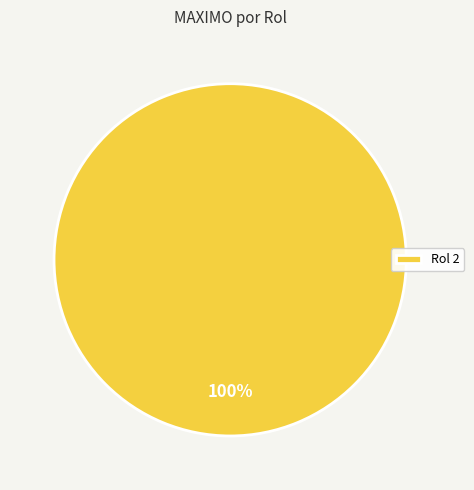

The Rol 2 slice represents 100% of the pie. True or false?

True